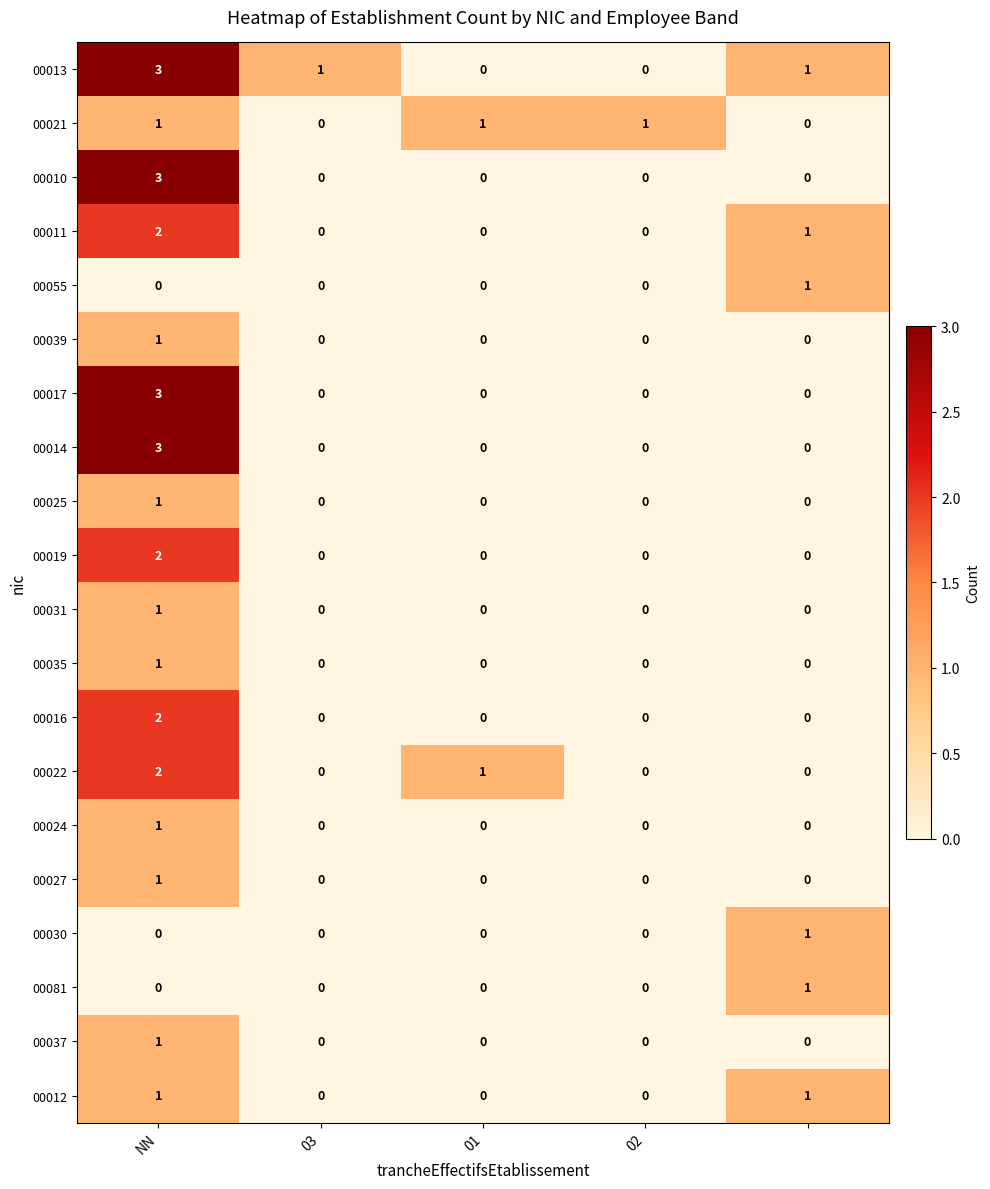

Count the 00039 values in the range 0 to 1.

5